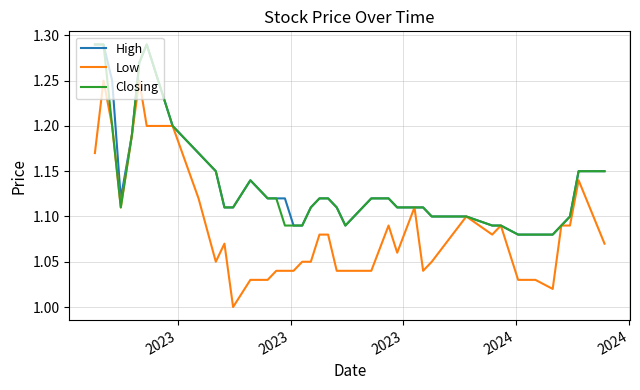

Does the chart have visible grid lines?

Yes